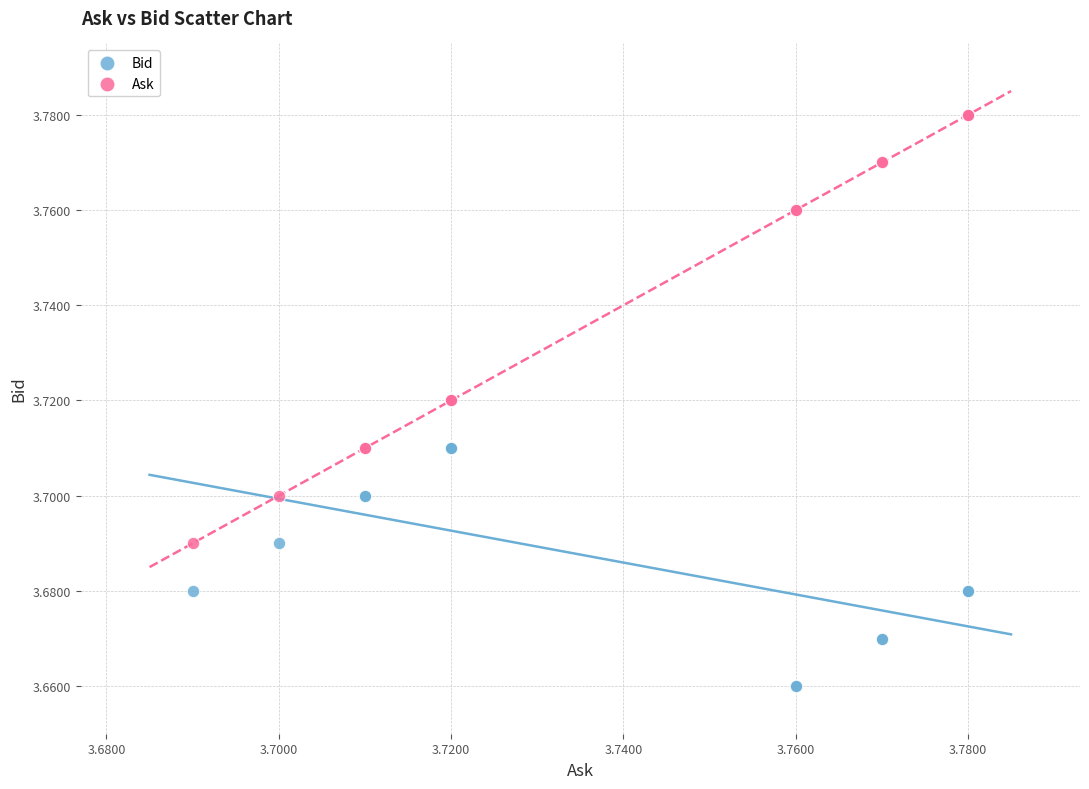

Which series has the largest Y range (max minus min)?

Ask